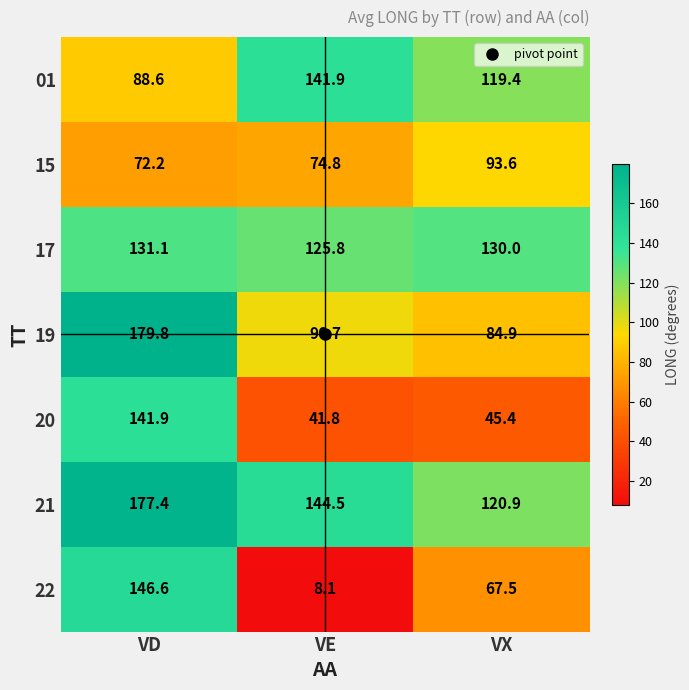

List the labels in order of 19 value, largest first.

VD, VE, VX